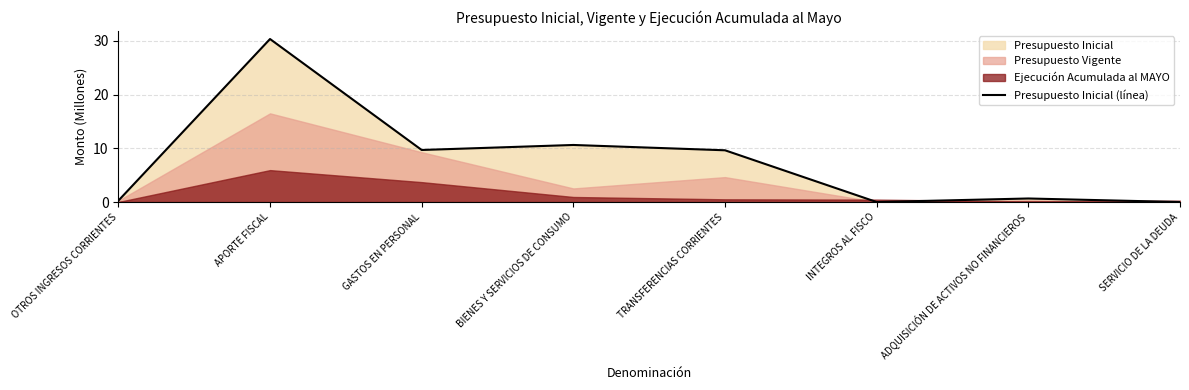

How many interior local peaks (higher than both neighbors) does the data have?

3